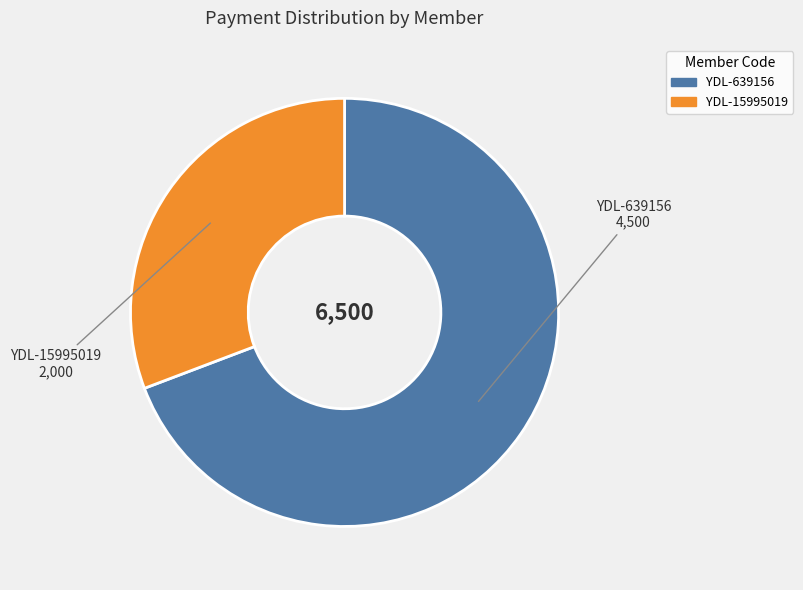

Is it true that YDL-15995019 is 22% of the pie?

False